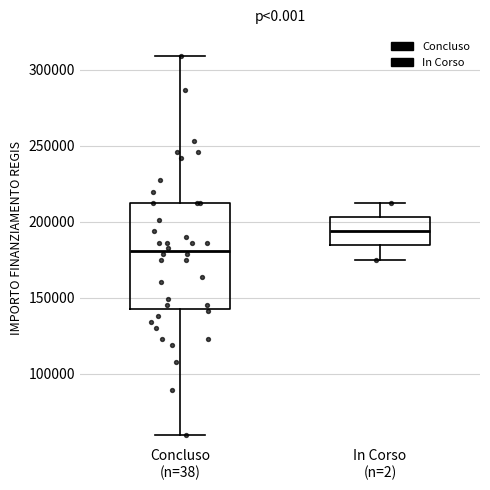

Reading left to right, transcribe this box plot: for each box, give where its median line is, the range the box spans, and where its two whiskers end, as read against the y-axis. The values are not printed on the chart, so give them approximately, as read against the axis.

Concluso (n=38): median 180000, box 145000 to 210000, whiskers 60000 to 310000
In Corso (n=2): median 195000, box 185000 to 205000, whiskers 175000 to 210000